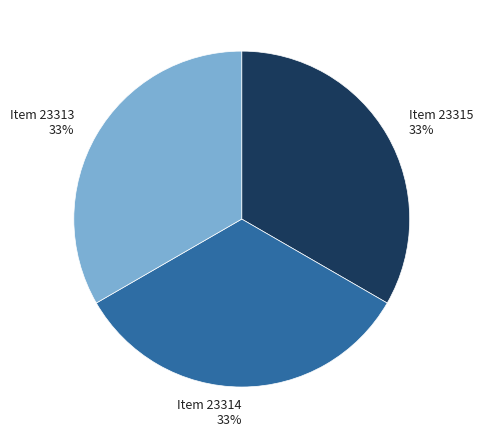

Does Item 23315 account for over 50% of the chart?

No